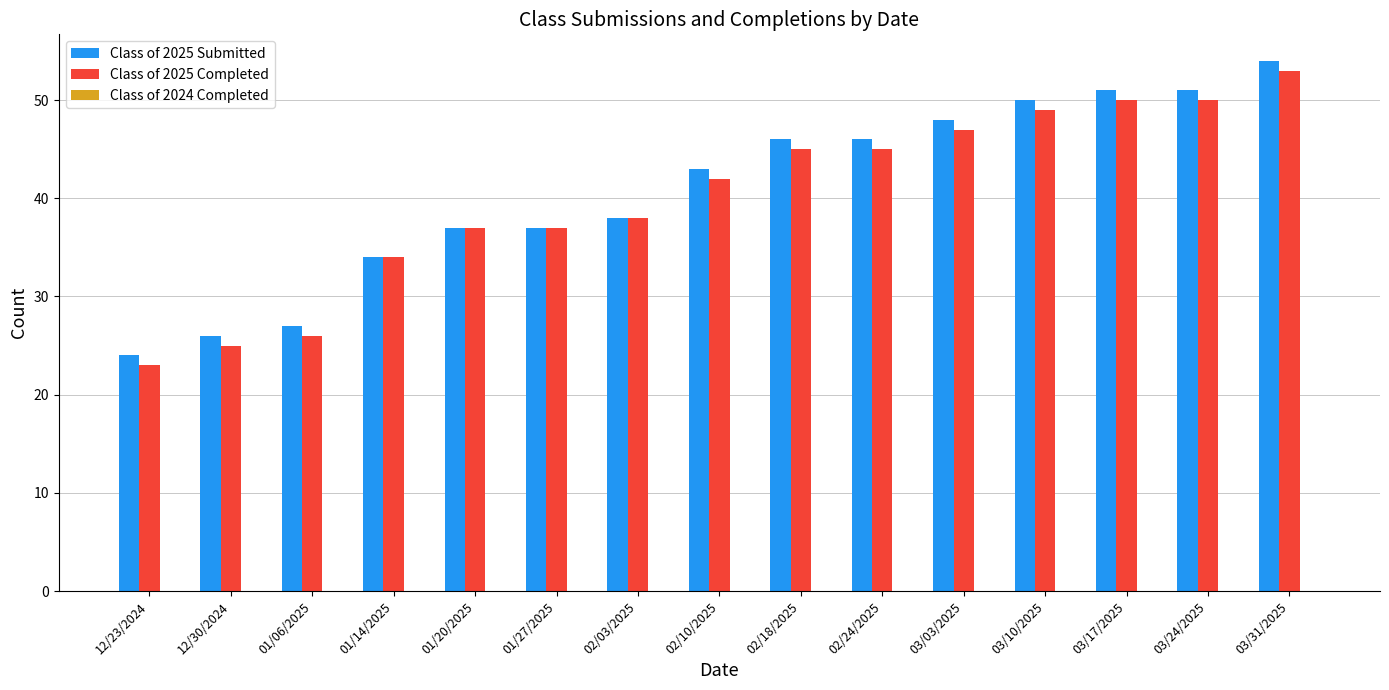

Which series has the largest total across all categories?

Class of 2025 Submitted